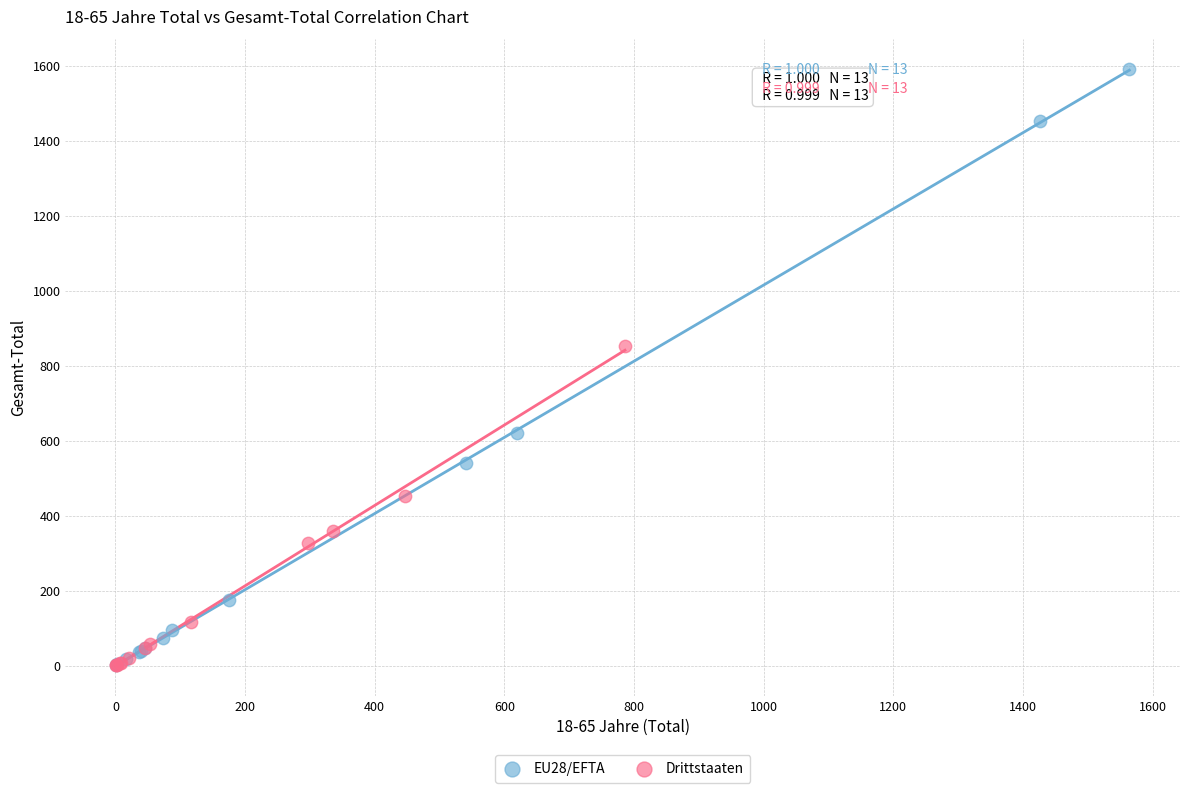

What are all the series names shown in the legend?

EU28/EFTA, Drittstaaten